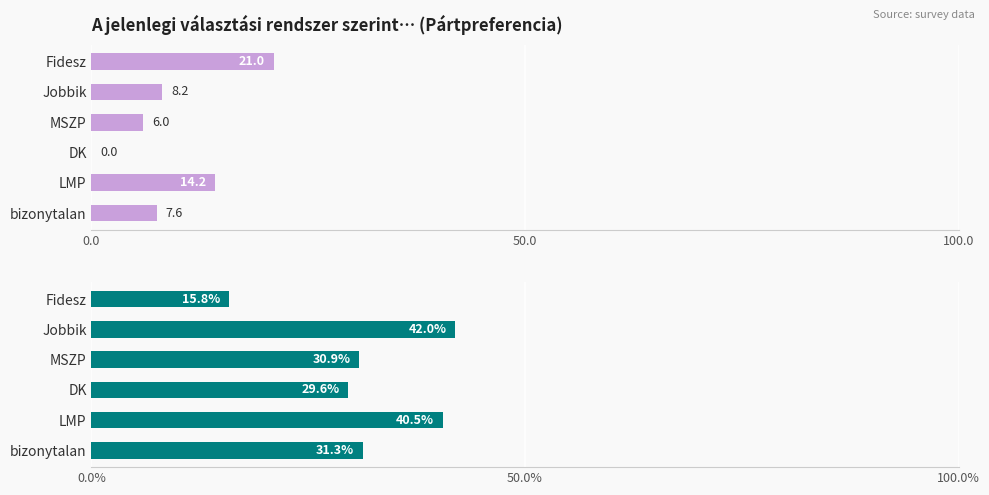

Count the number of categories in the chart.

6